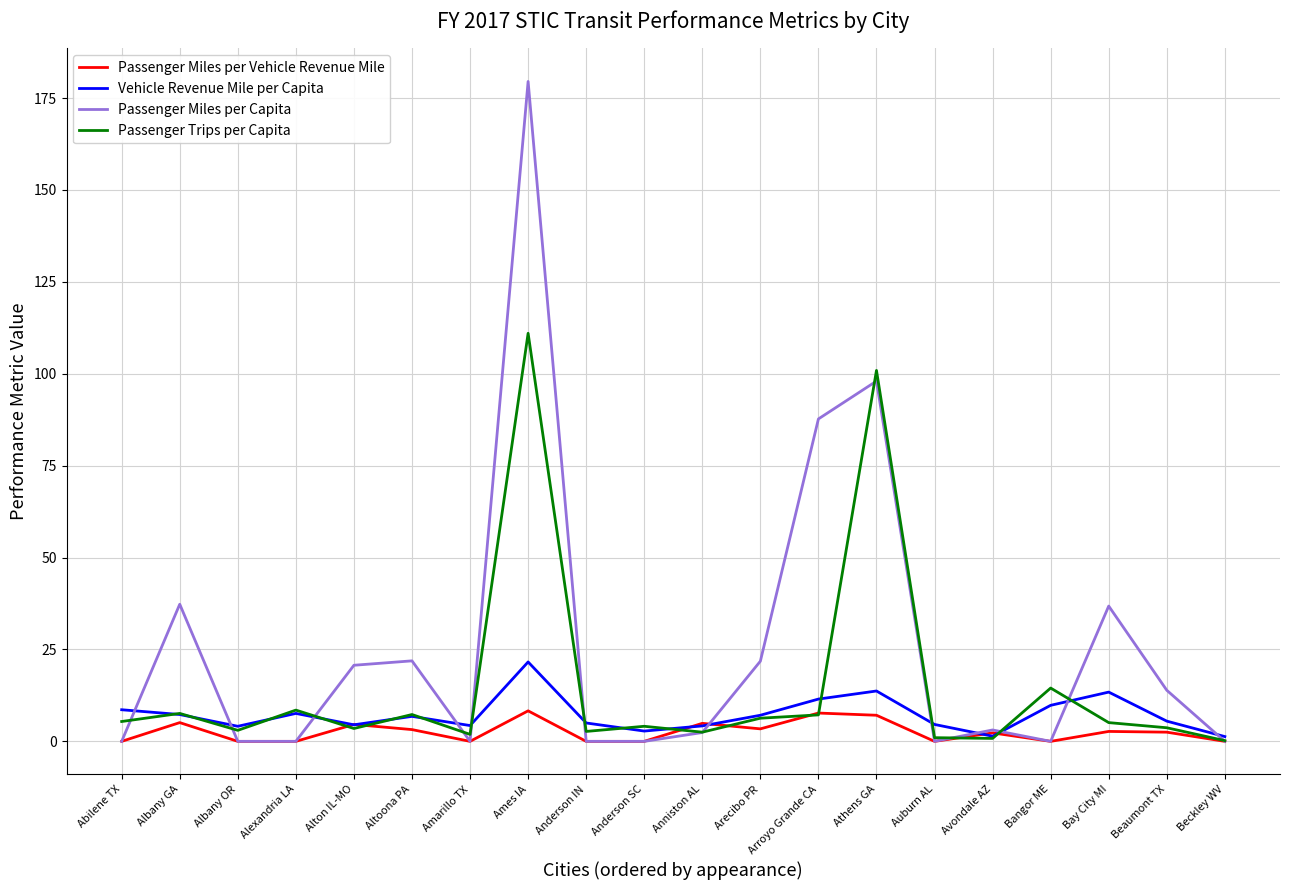

What is the total value across all series at Alexandria LA?

16.1